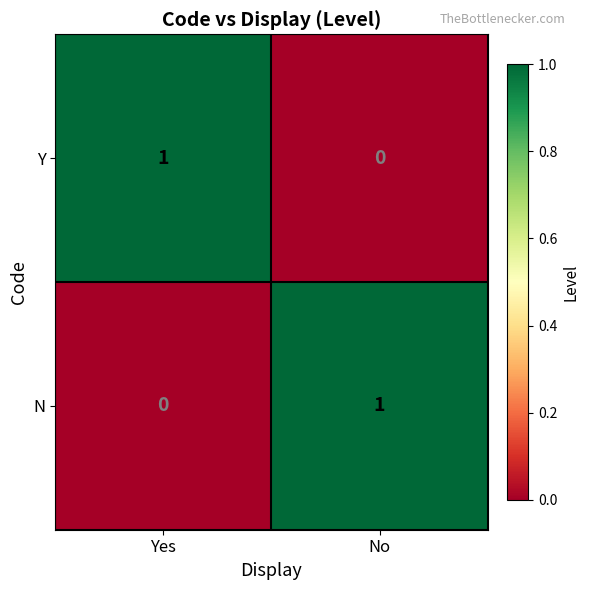

True or false: N has a value of 1 at No.

True